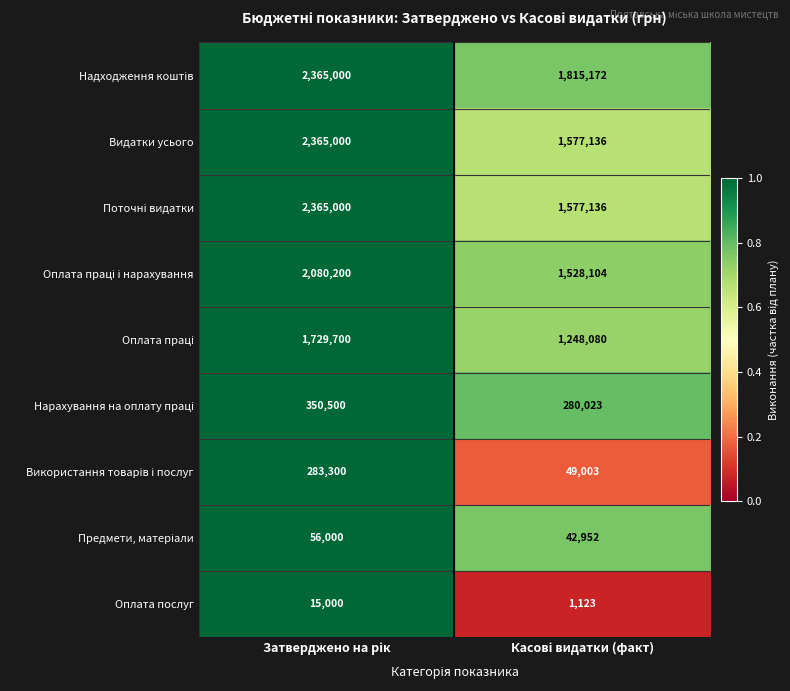

What is the difference between the maximum and minimum values in the Оплата послуг series?

13877